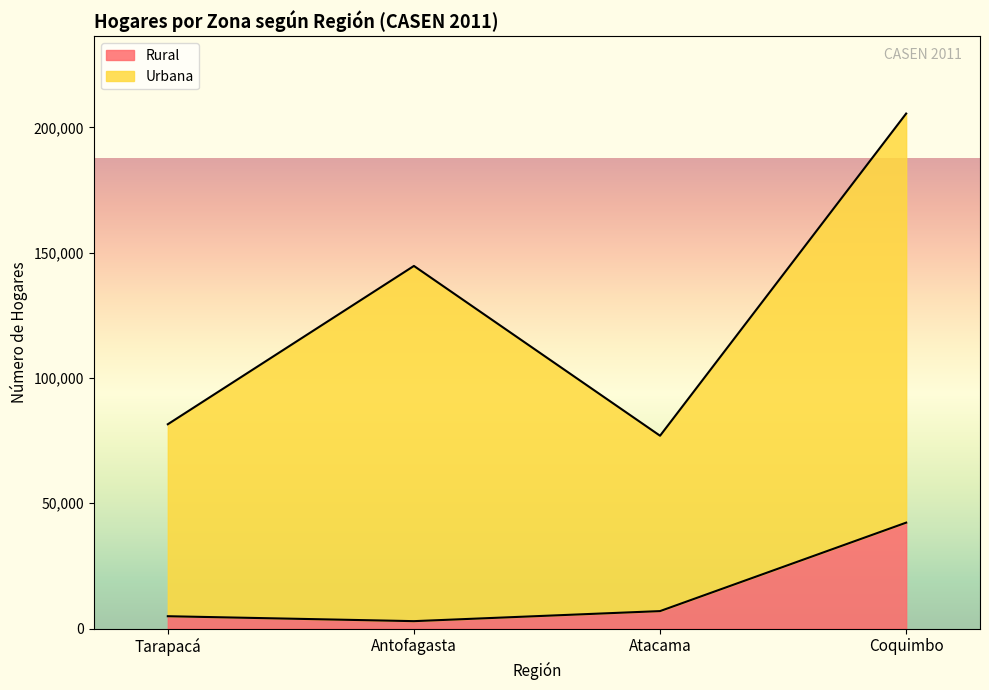

What position from the right is Antofagasta?

3